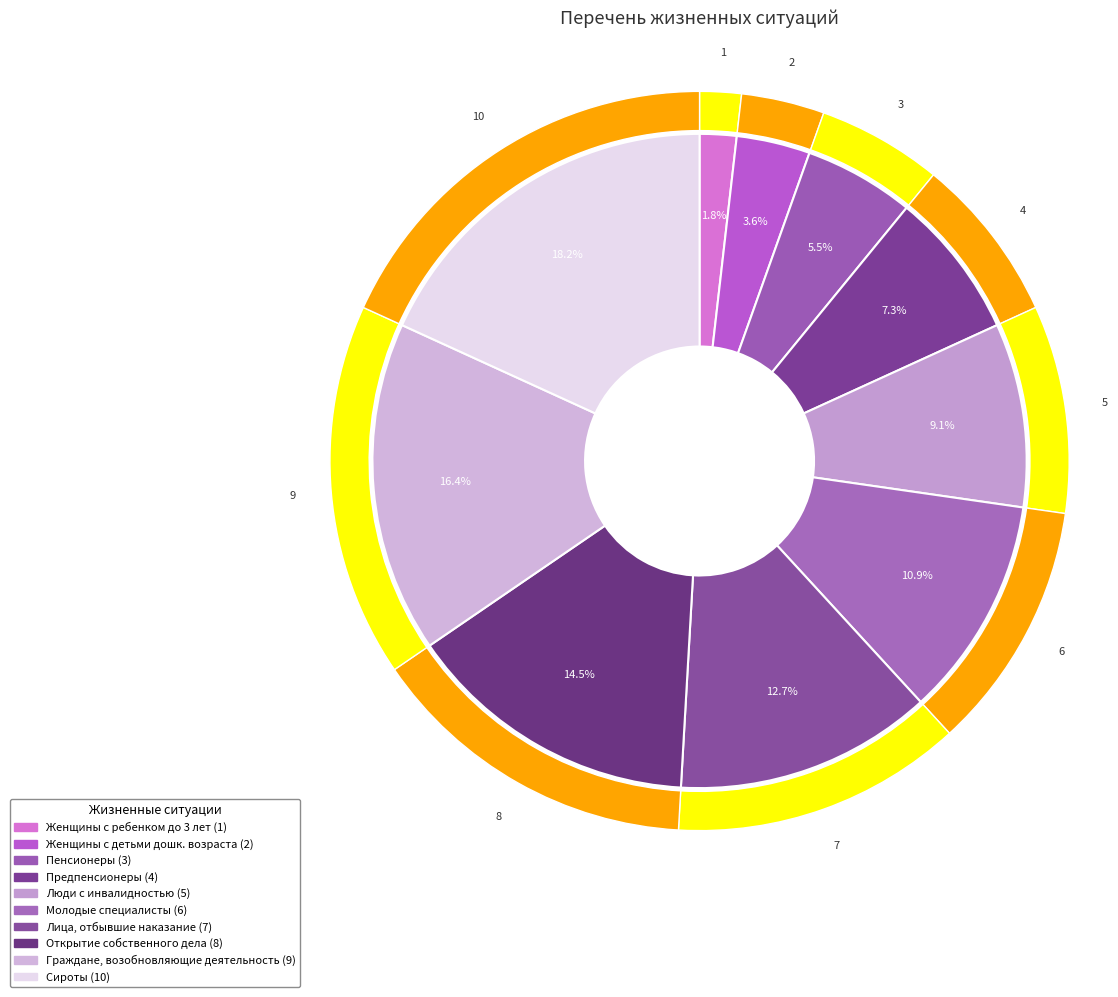

To the nearest percent, what is the difference between the largest and smallest slice percentages?

16%